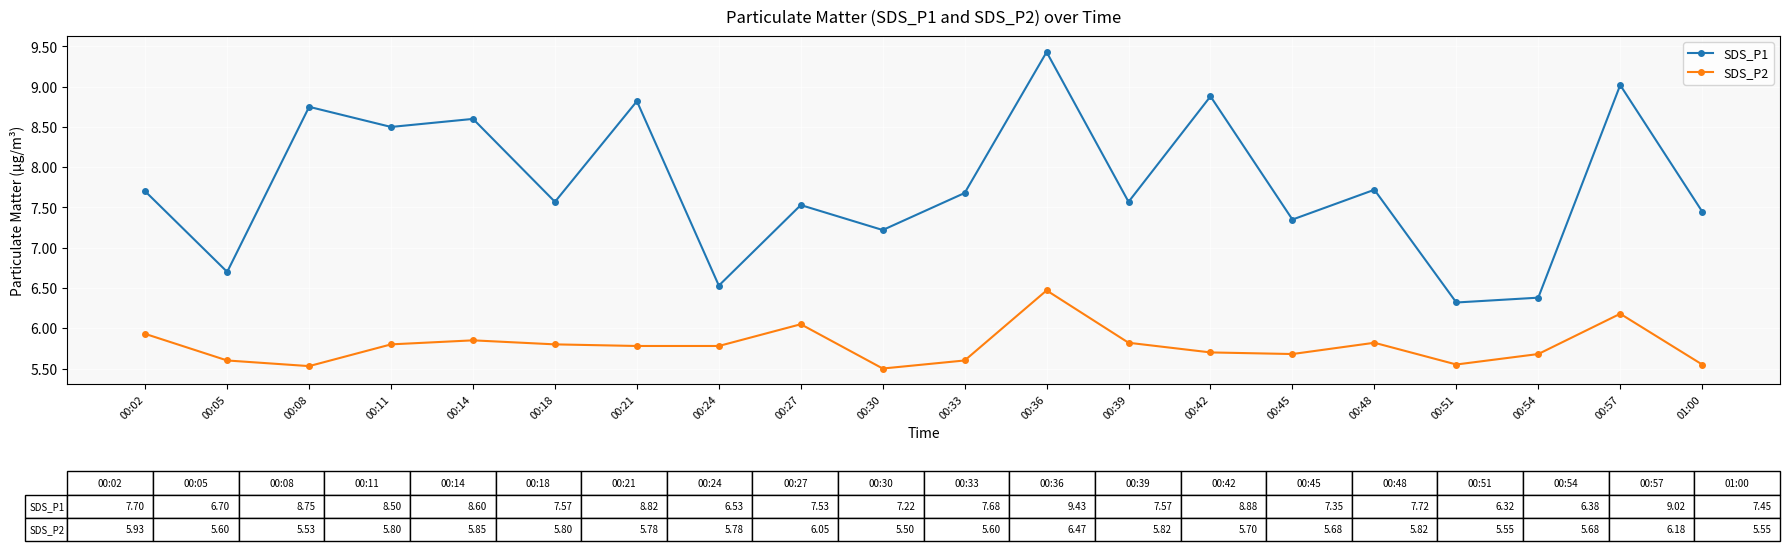

True or false: SDS_P2 and SDS_P1 intersect in this chart.

False